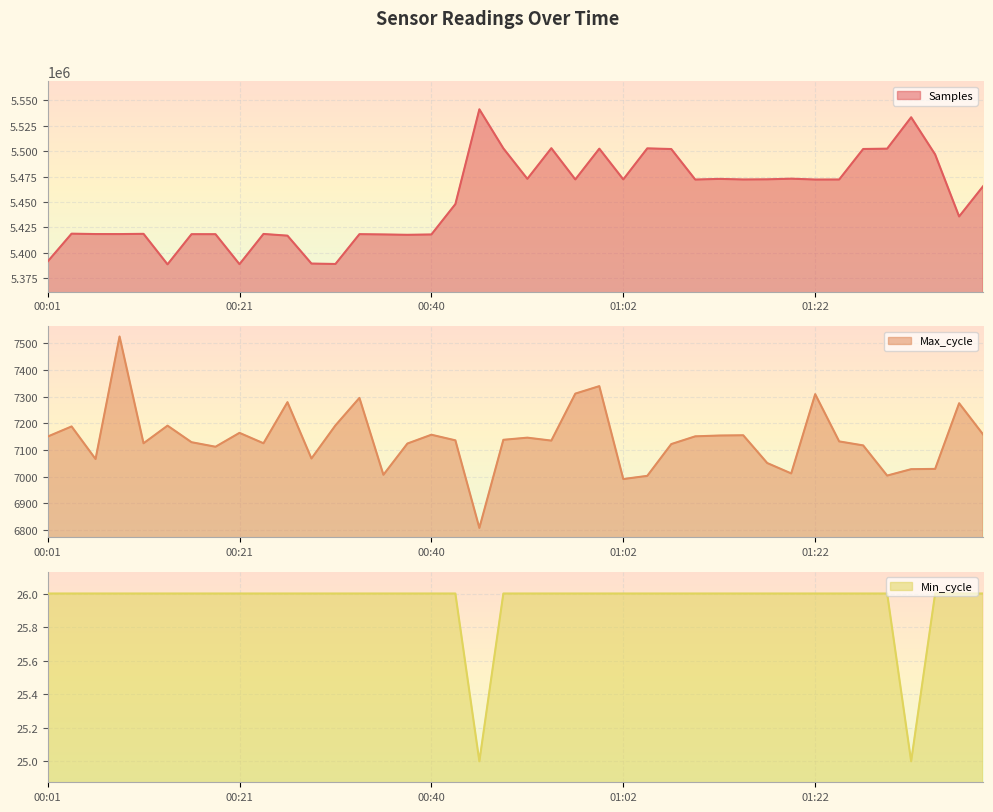

Is it true that Samples equals 5389466 at 00:28?

True